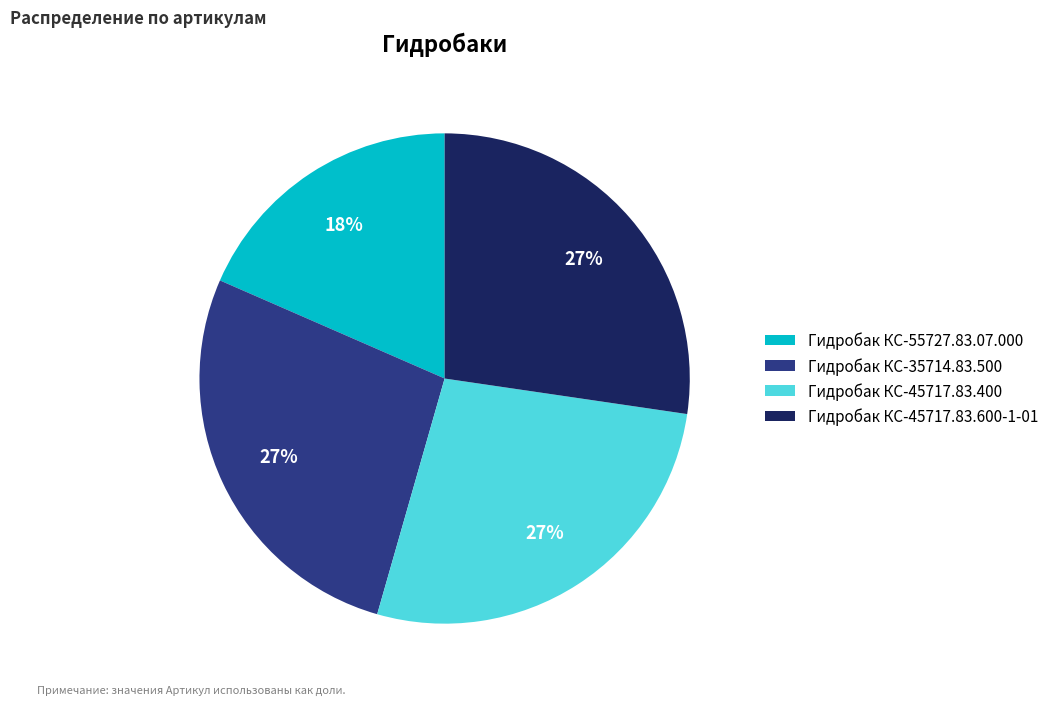

Which has a higher value, Гидробак КС-55727.83.07.000 or Гидробак КС-35714.83.500?

Гидробак КС-35714.83.500